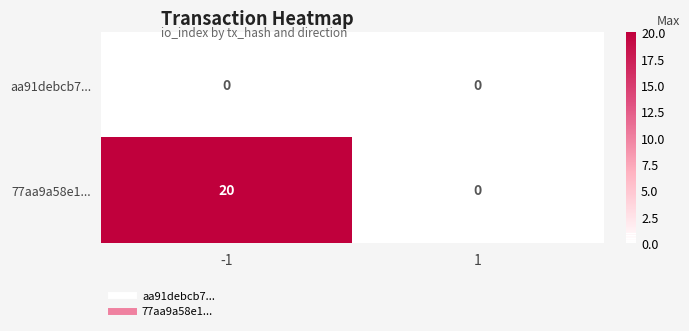

Reading left to right, what are all the values shown in this chart?

aa91debcb7...: 0	0
77aa9a58e1...: 20	0